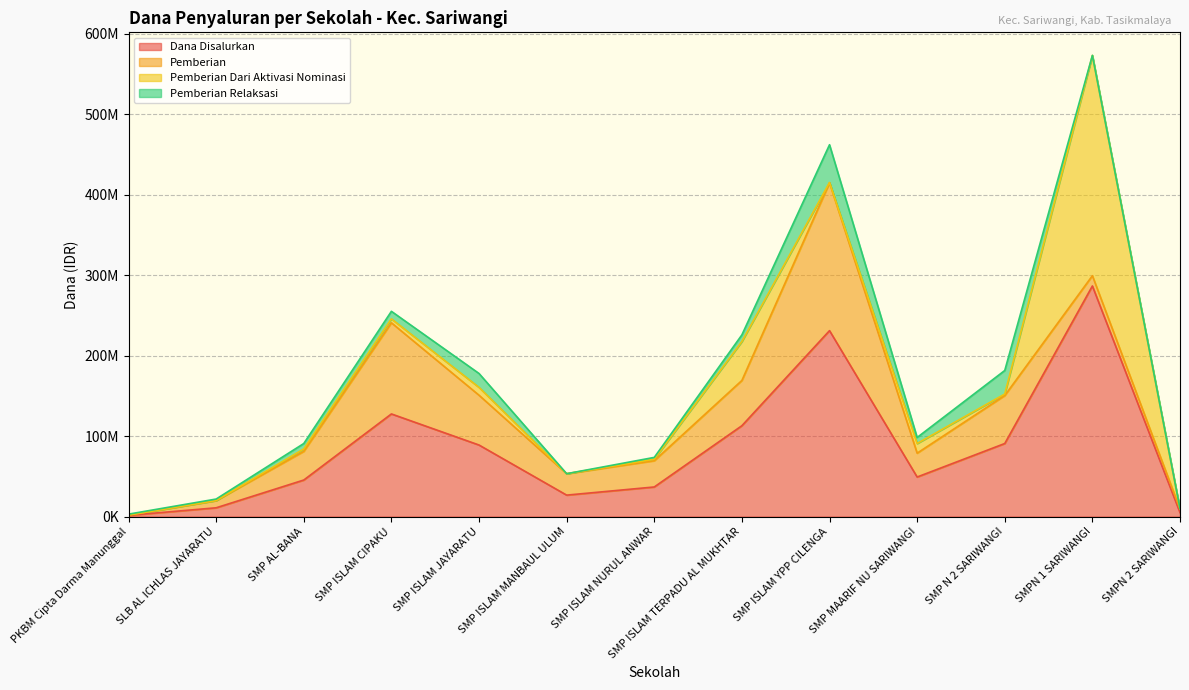

How many values in the Pemberian Dari Aktivasi Nominasi series exceed 1875000?

6